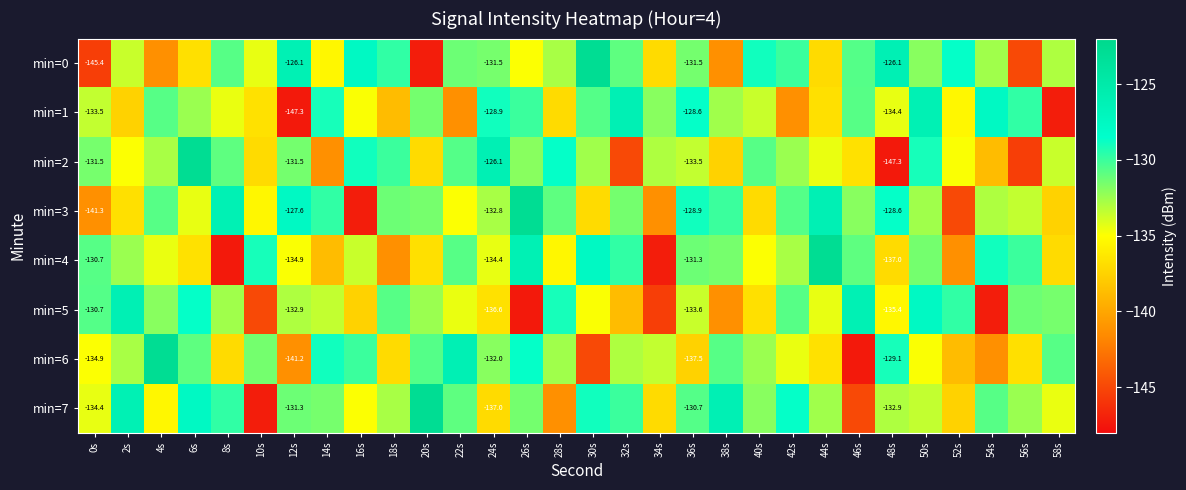

Which series has the largest total across all categories?

min=7